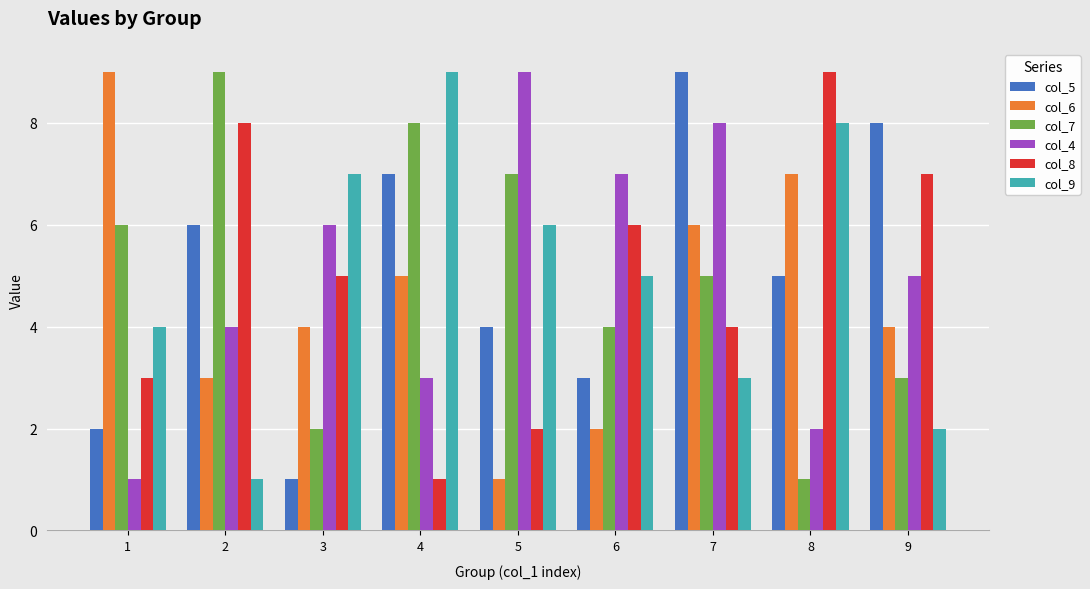

What is the difference between the highest and lowest values at 7?

6